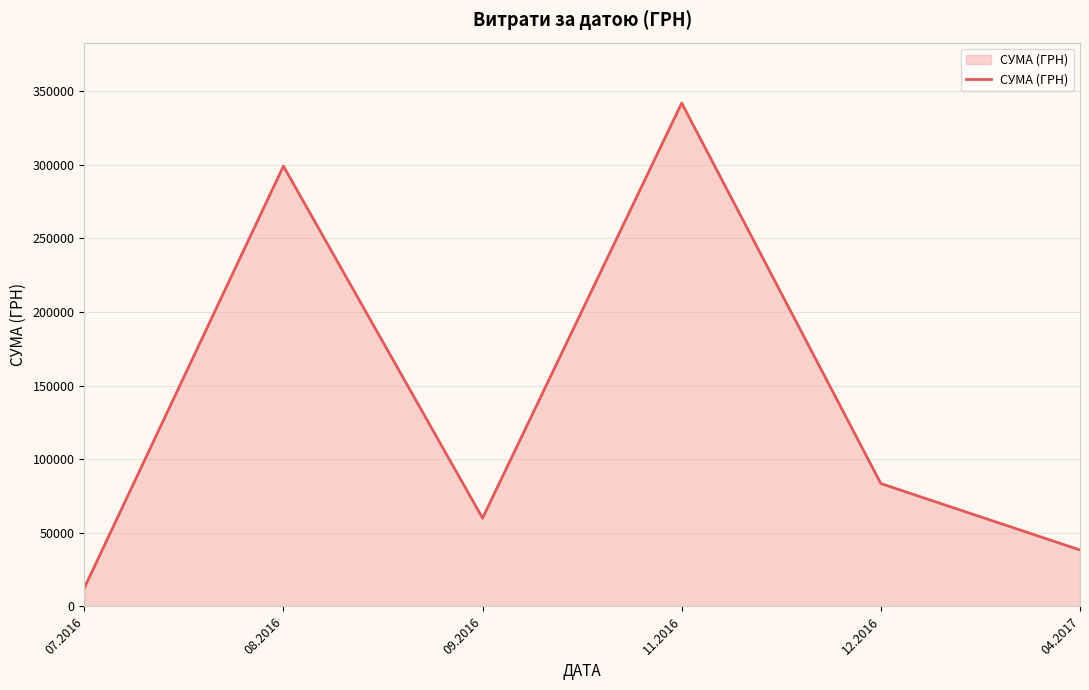

True or false: the data shows 38335.8 at 04.2017.

True